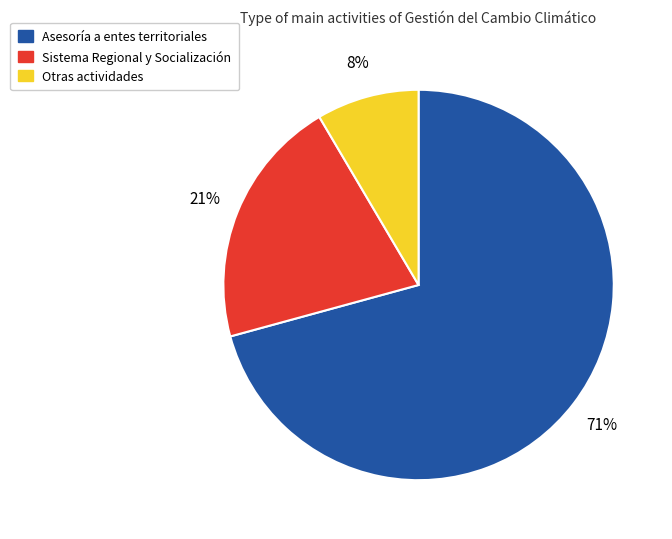

Is there a majority slice in this chart?

Yes